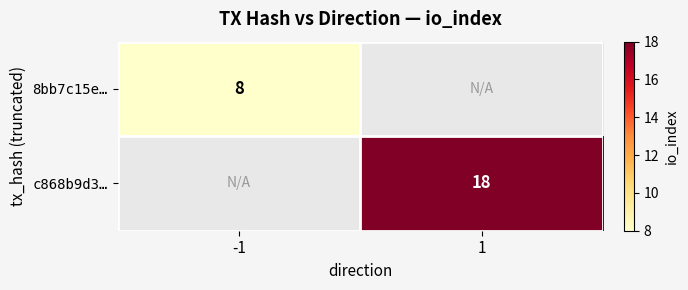

True or false: 8bb7c15e… has a value of 11 at -1.

False